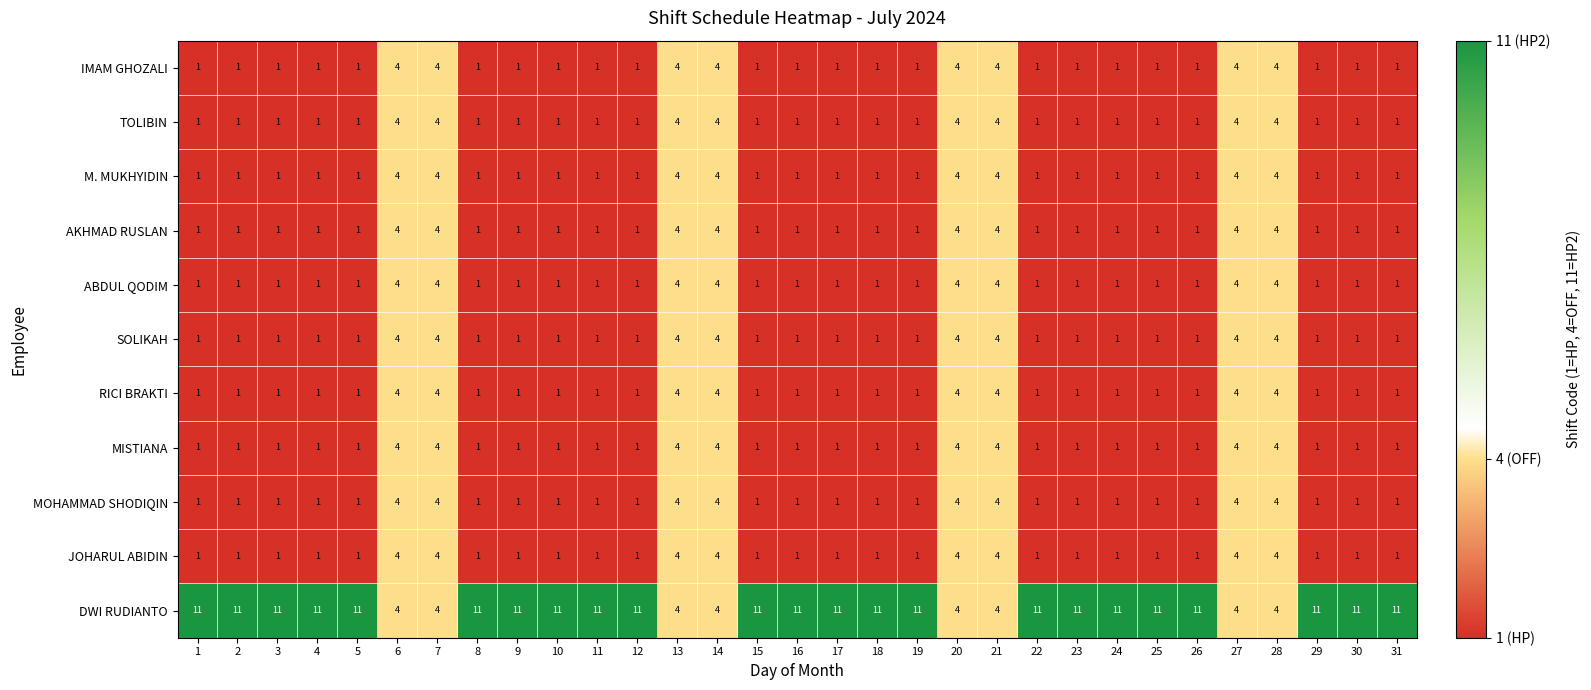

At how many categories does at least one series exceed 2?

31